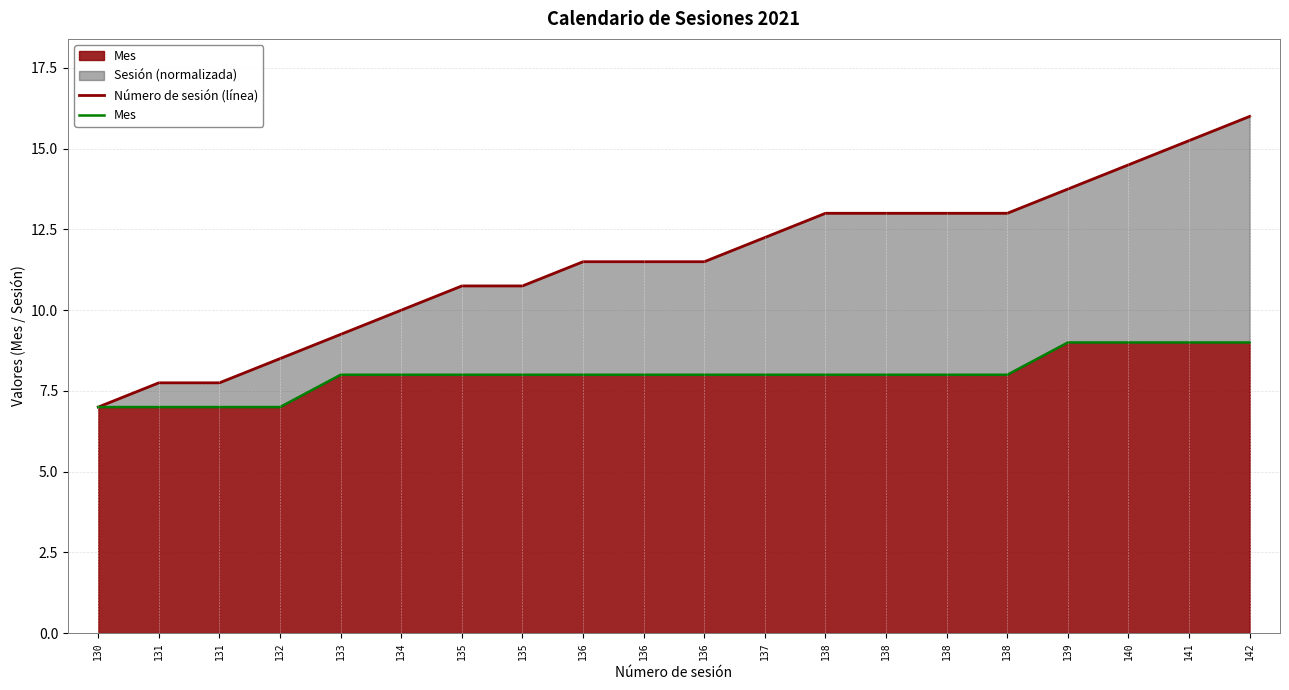

What is the sum of the Mes values at 138 and 135?

16.0